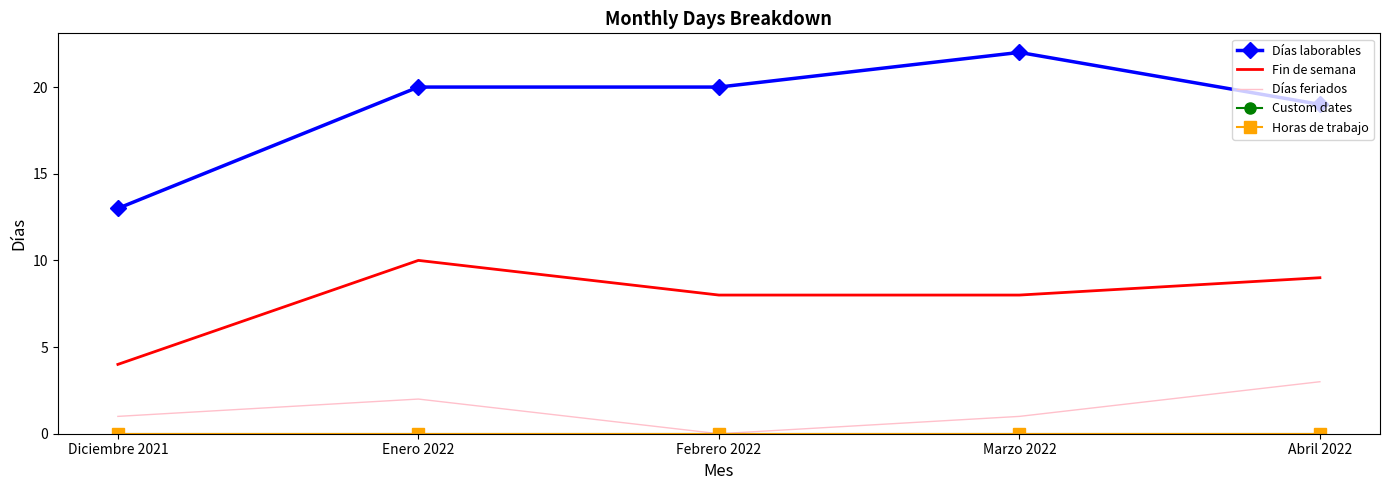

Which label corresponds to the largest value in the chart?

Marzo 2022